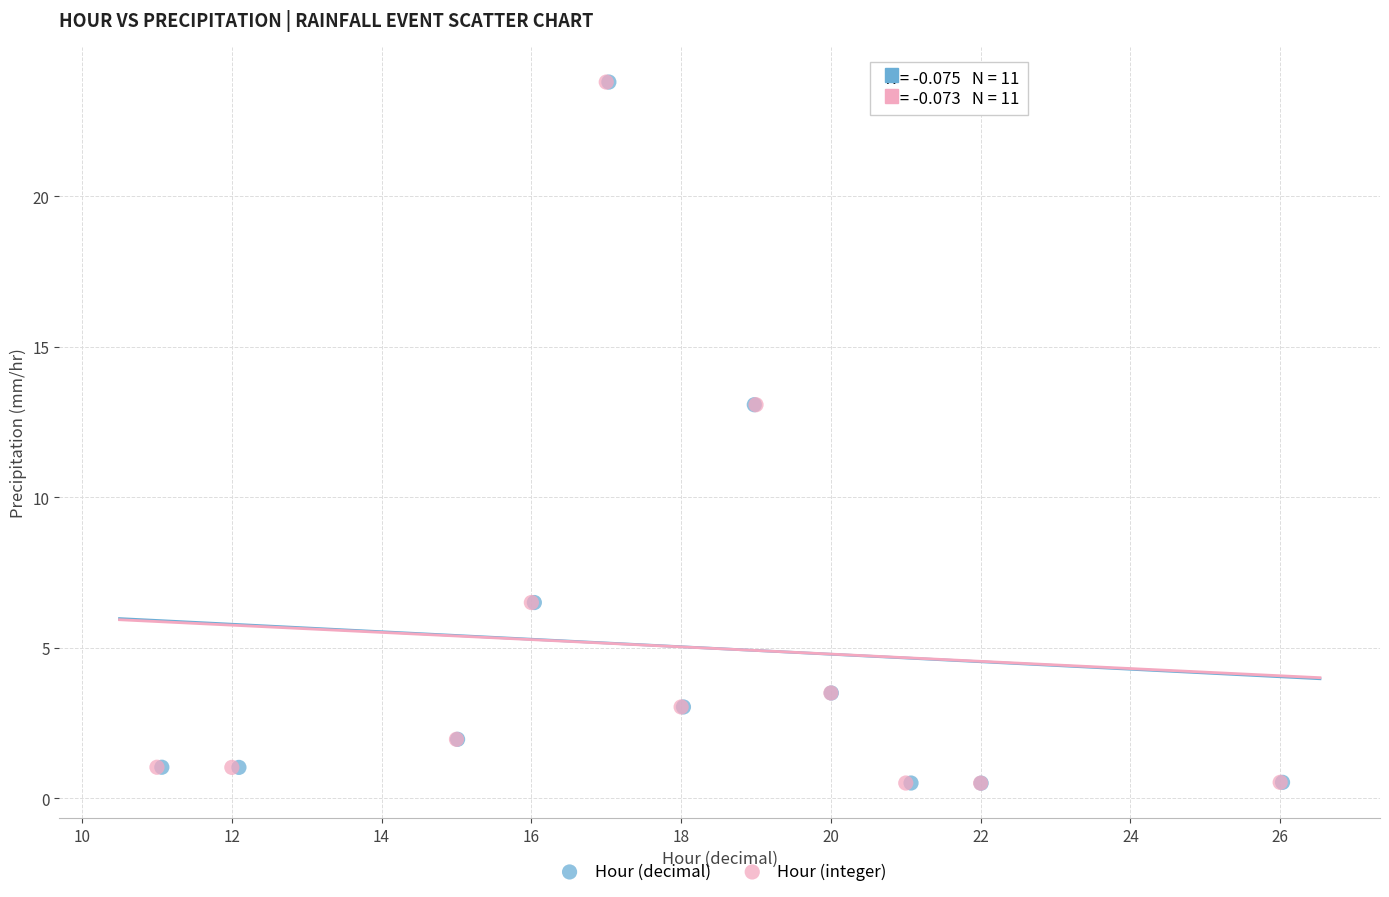

What are all the series names shown in the legend?

Hour (decimal), Hour (integer)